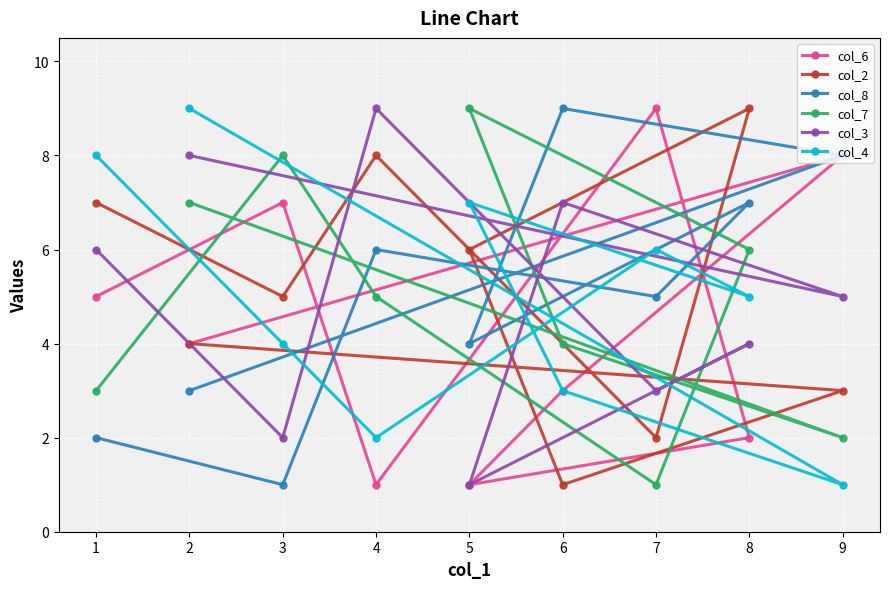

At which category is the sum across all series the highest?

2